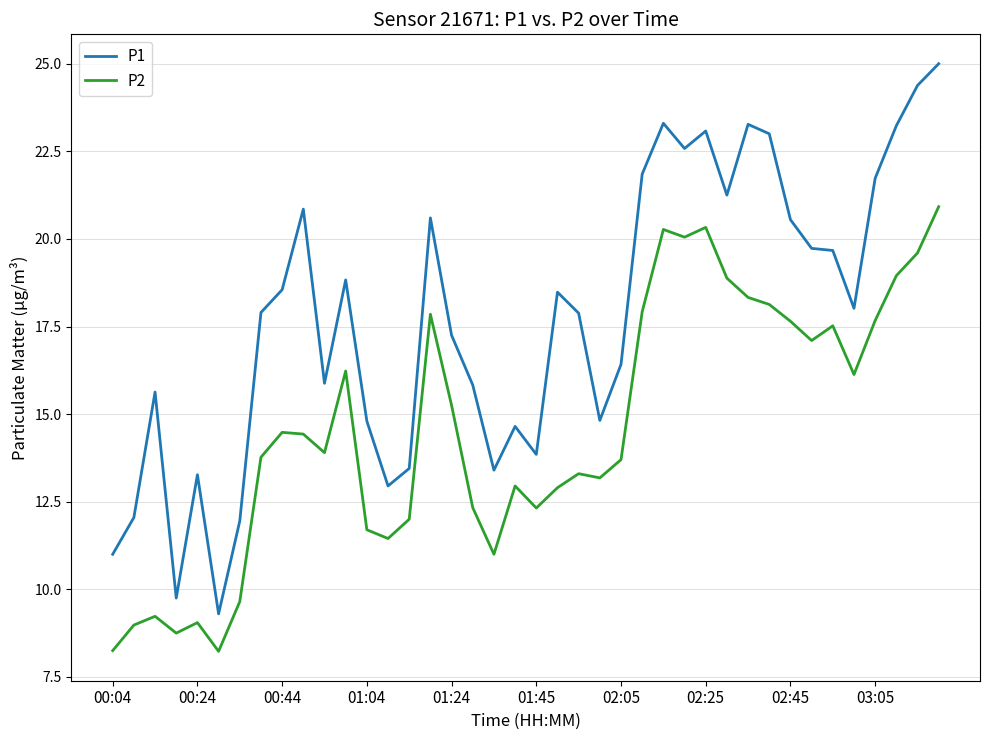

What is the greatest value displayed?

25.0